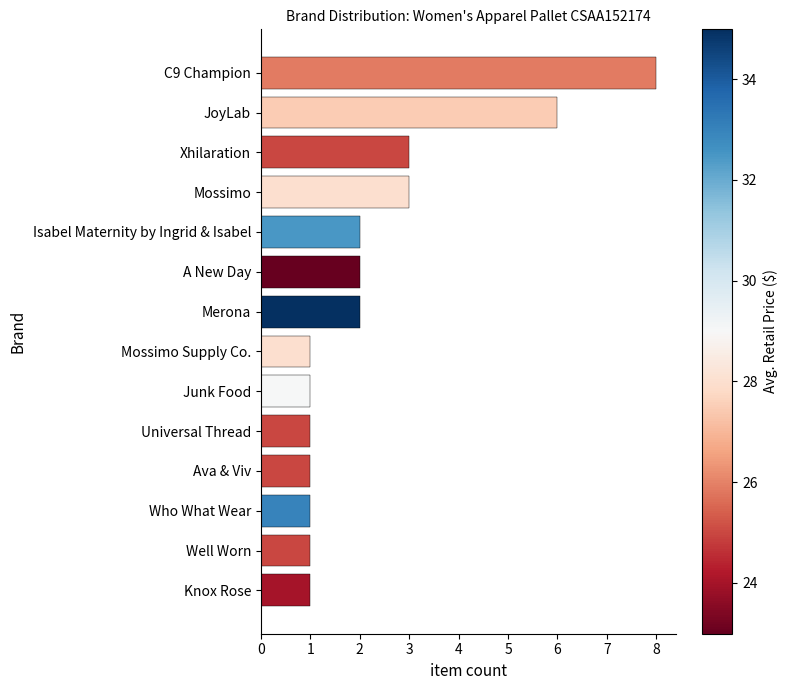

Count the values in the range 1 to 3.

12